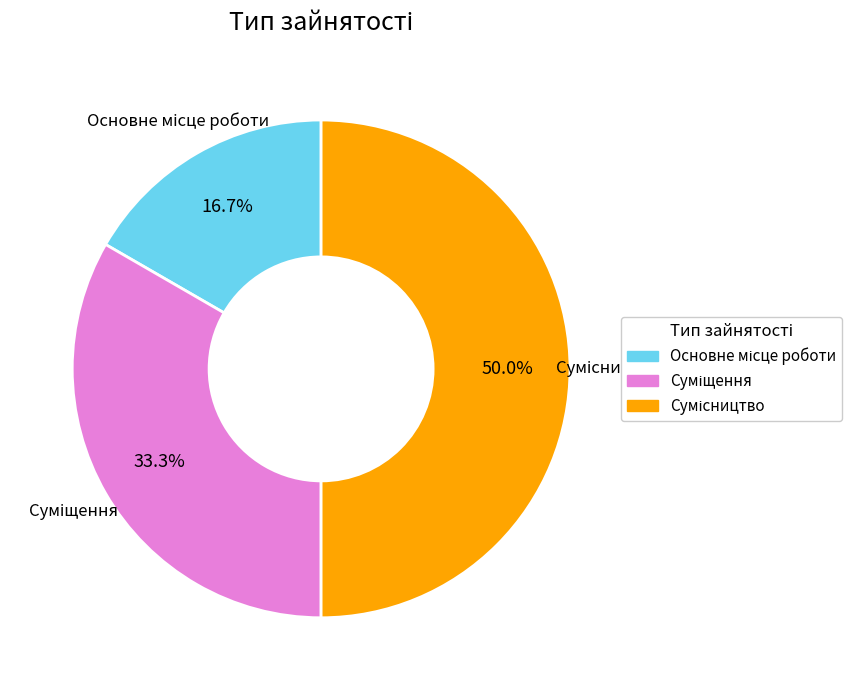

Rank the categories by value from highest to lowest.

Сумісництво, Суміщення, Основне місце роботи